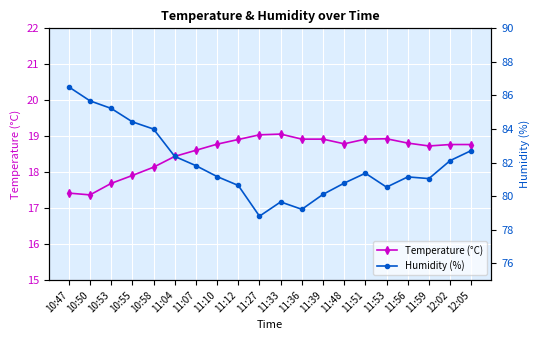

List the series in order of their overall mean, highest first.

Humidity (%), Temperature (°C)